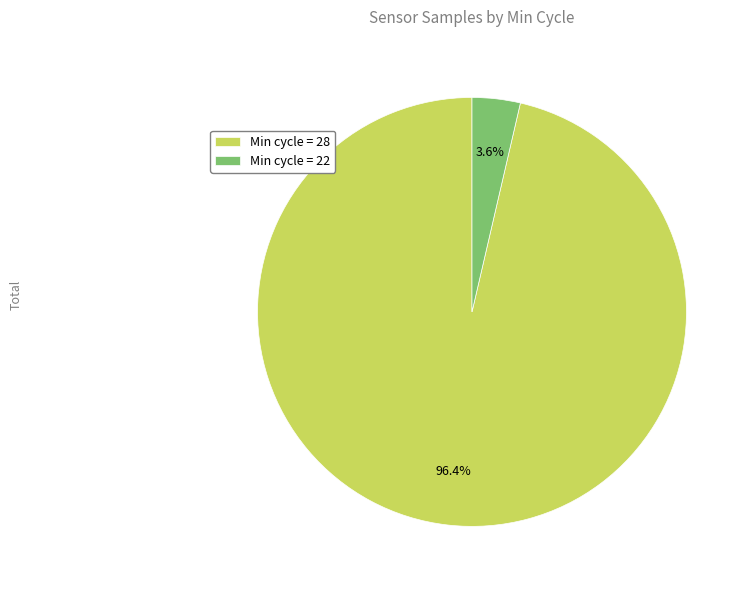

Which slice is the smallest?

Min cycle = 22